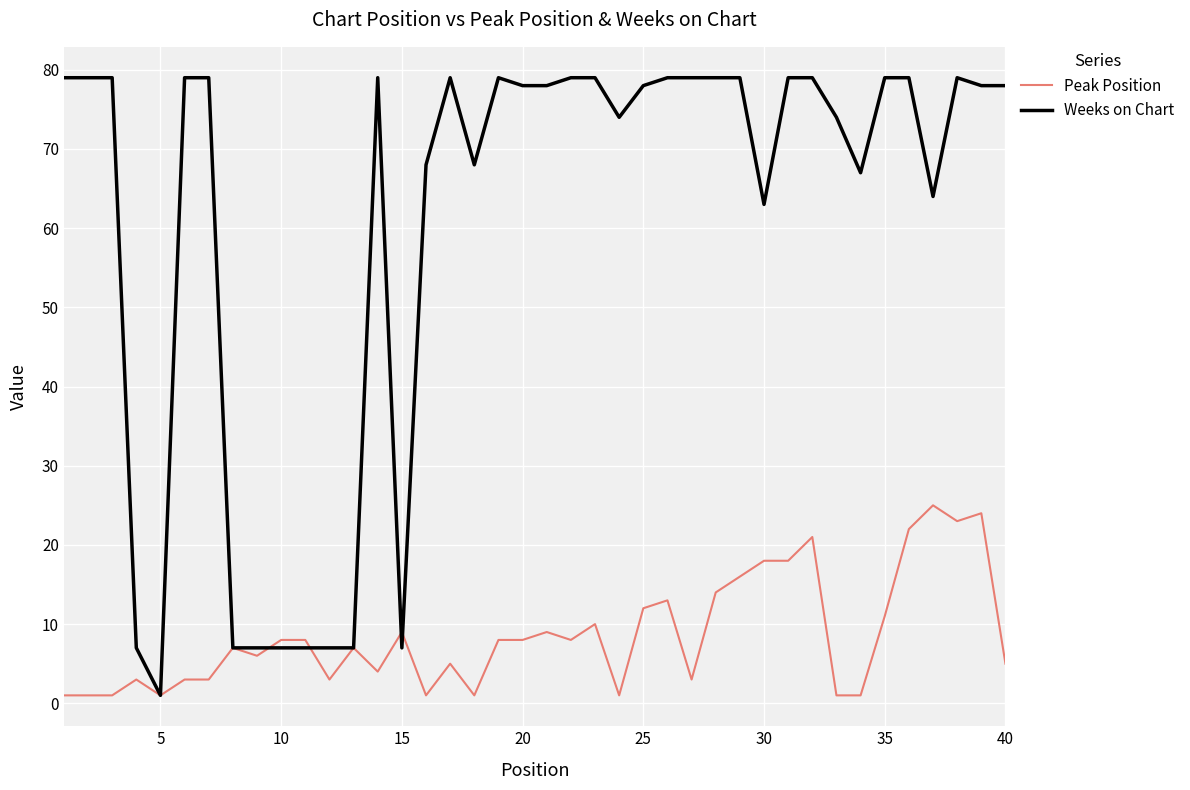

Which series has the widest spread of values?

Weeks on Chart